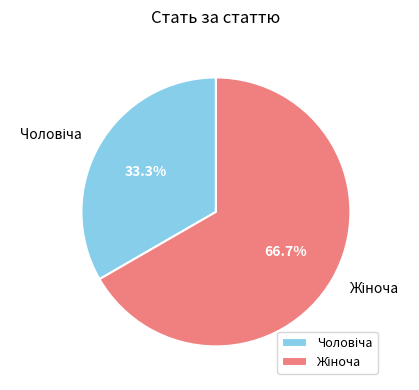

Is there any slice that represents more than half of the pie?

Yes